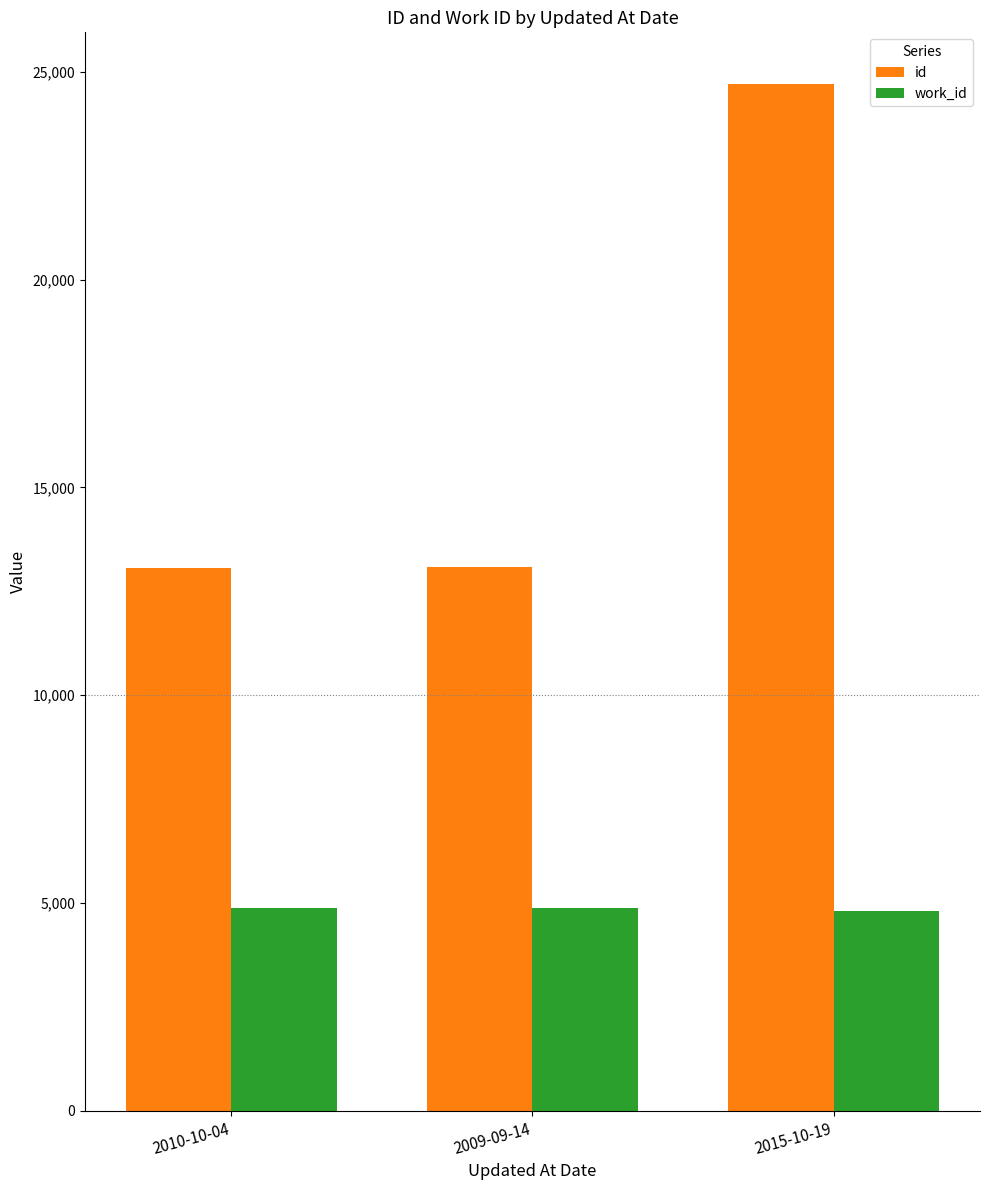

How many data points does each series have?

3